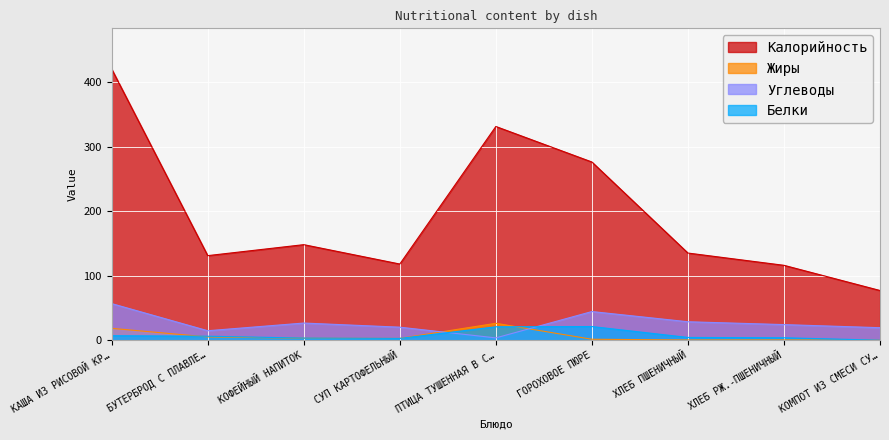

Which series changed the most between ГОРОХОВОЕ ПЮРЕ and ХЛЕБ ПШЕНИЧНЫЙ?

Калорийность